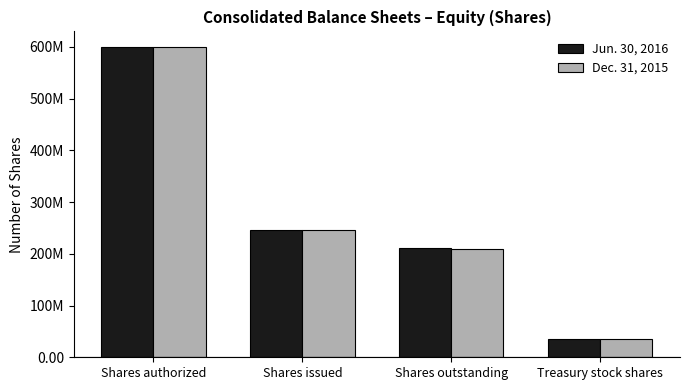

Are the bars horizontal?

No